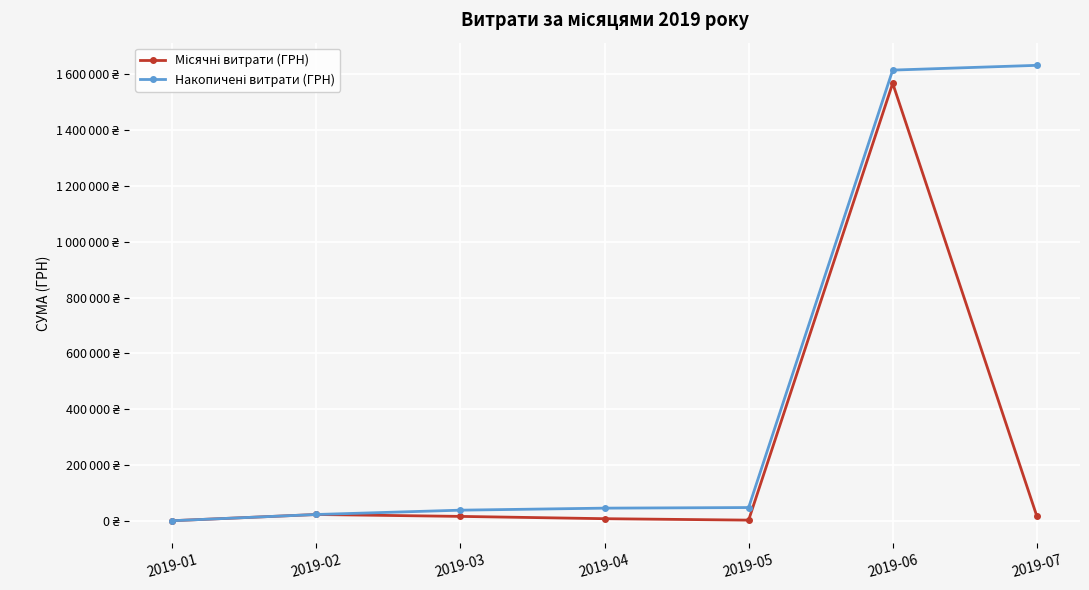

Which series has the largest total across all categories?

Накопичені витрати (ГРН)